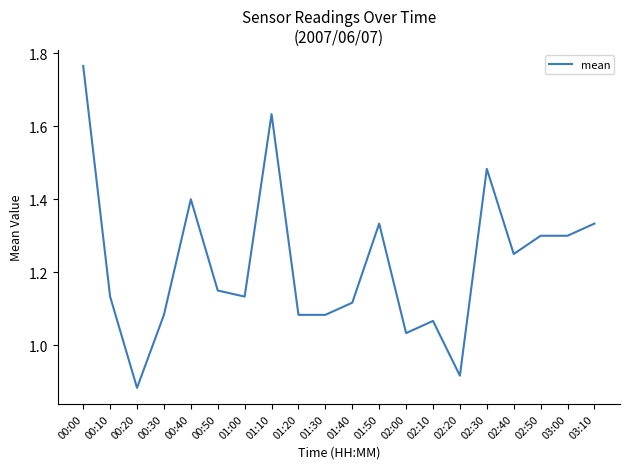

True or false: there are more than 1 points higher than both neighbors.

True